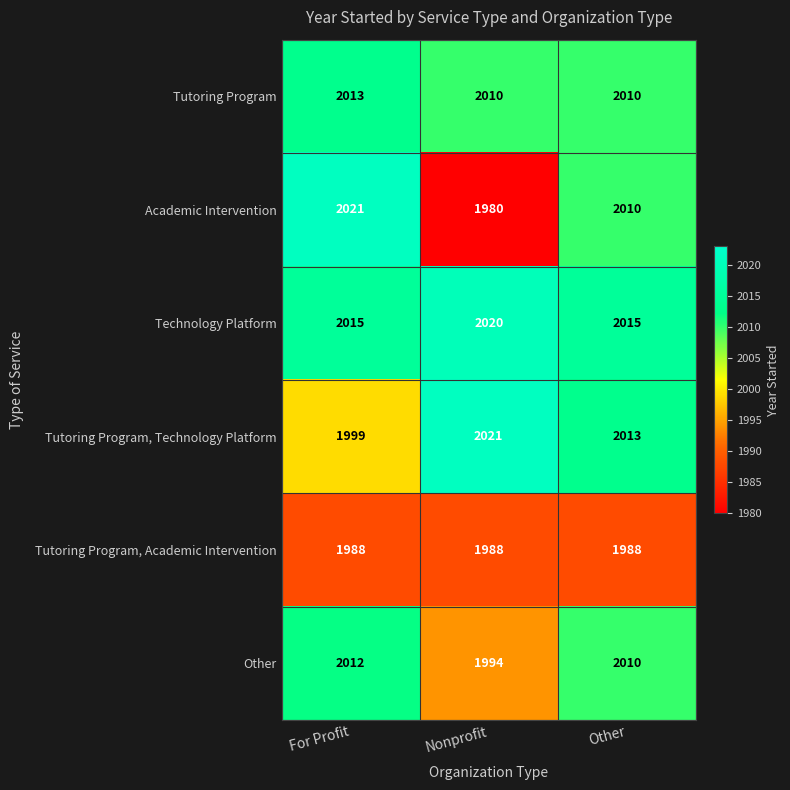

List the labels in order of Tutoring Program, Technology Platform value, largest first.

Nonprofit, Other, For Profit